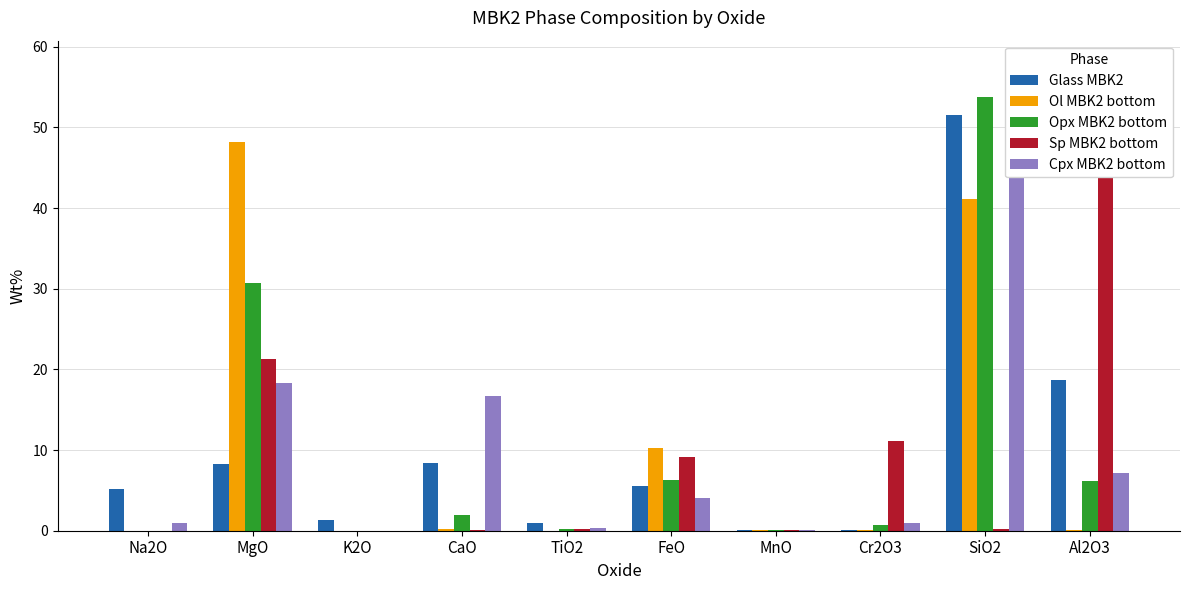

What is the spread (max minus min) of values at K2O?

1.4